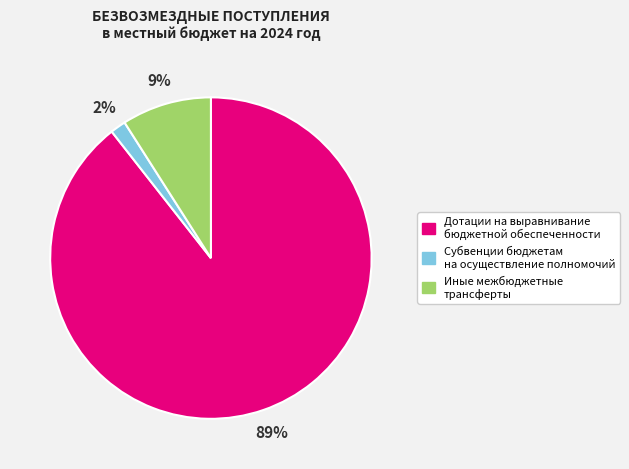

Between Дотации на выравнивание бюджетной обеспеченности and Субвенции бюджетам на осуществление полномочий, which is larger?

Дотации на выравнивание бюджетной обеспеченности